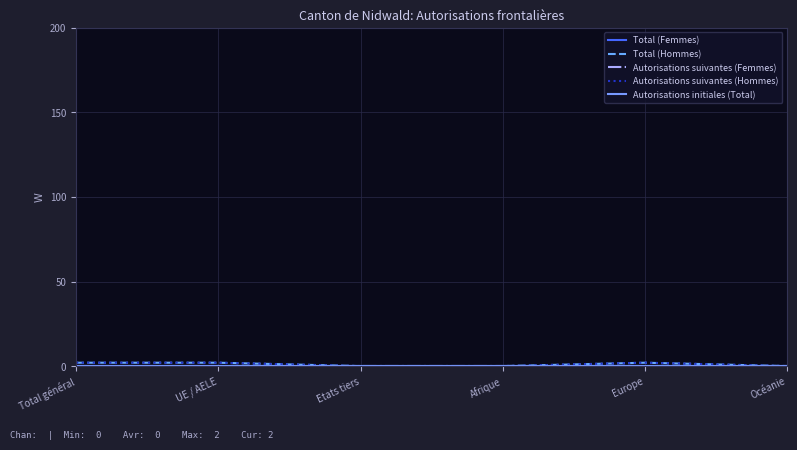

True or false: Autorisations initiales (Total) has more than 0 points higher than both neighbors.

False